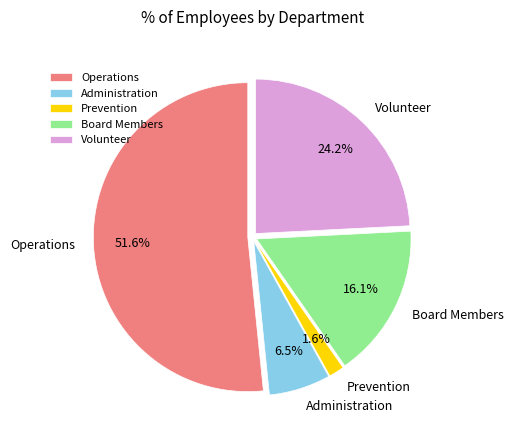

What is the total percentage of Prevention and Administration?

8.1%